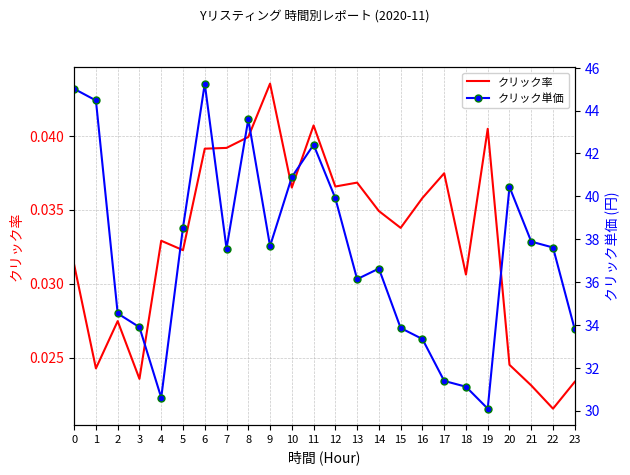

Where is the first local minimum for クリック単価?

4